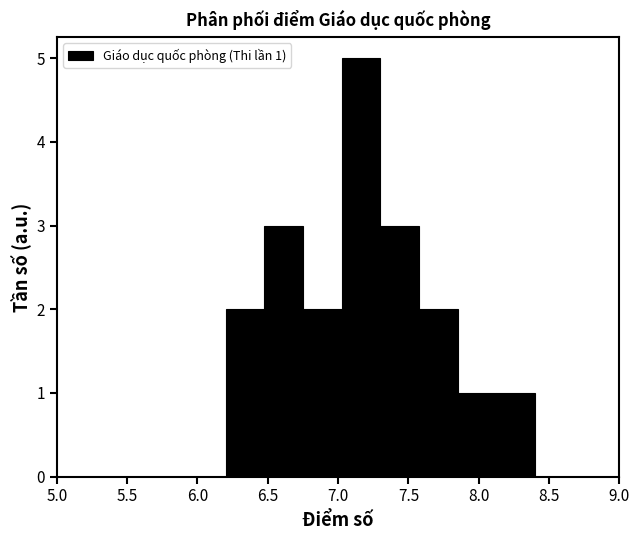

Which range on the x-axis has the tallest bar?

7.025 to 7.300